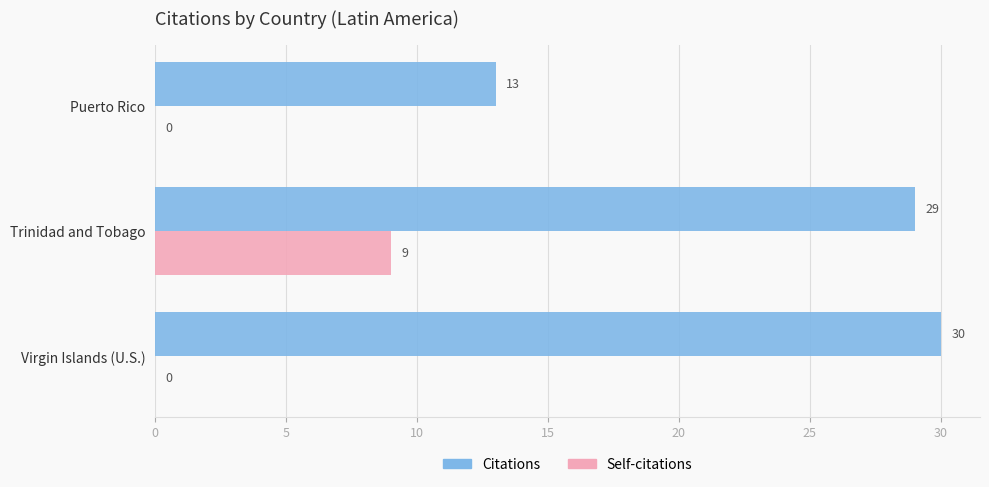

Which series changed the most between Trinidad and Tobago and Virgin Islands (U.S.)?

Self-citations